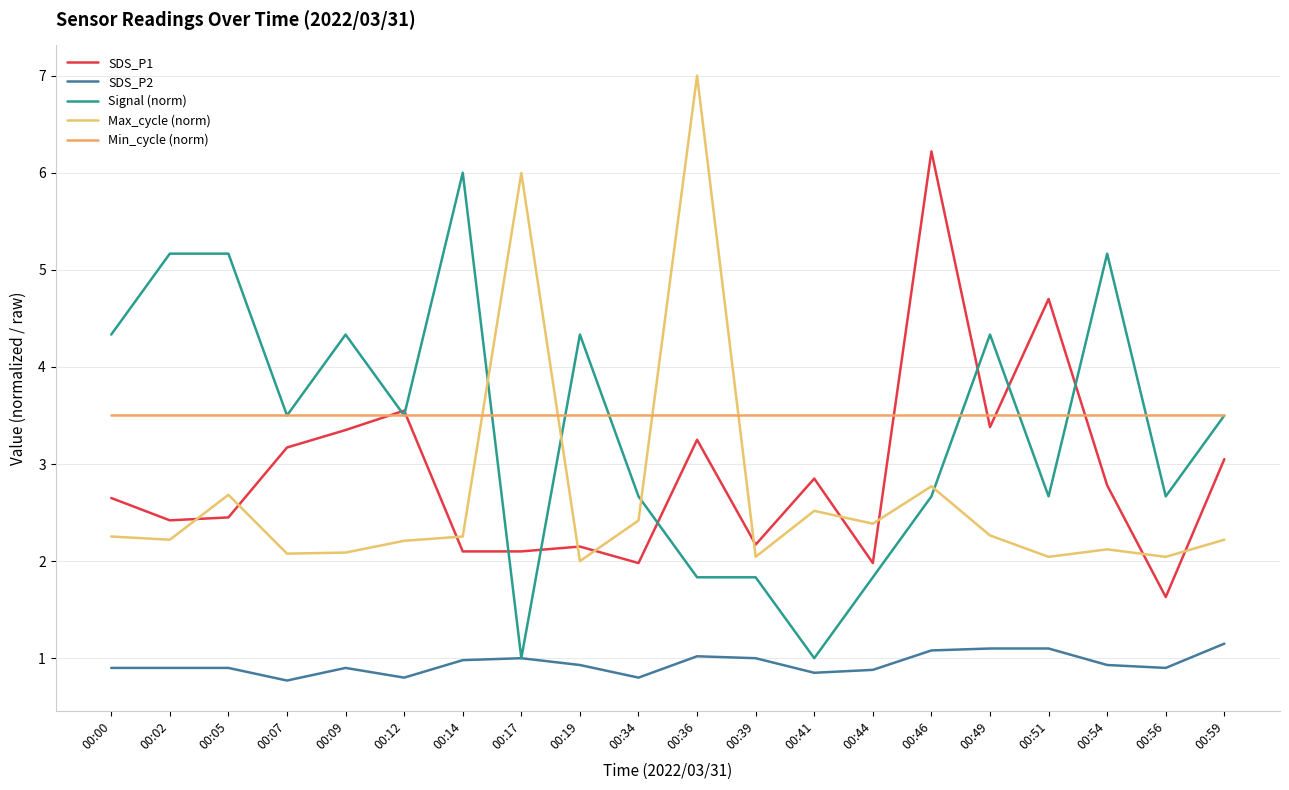

Where does the Signal (norm) series first go above 3?

00:00